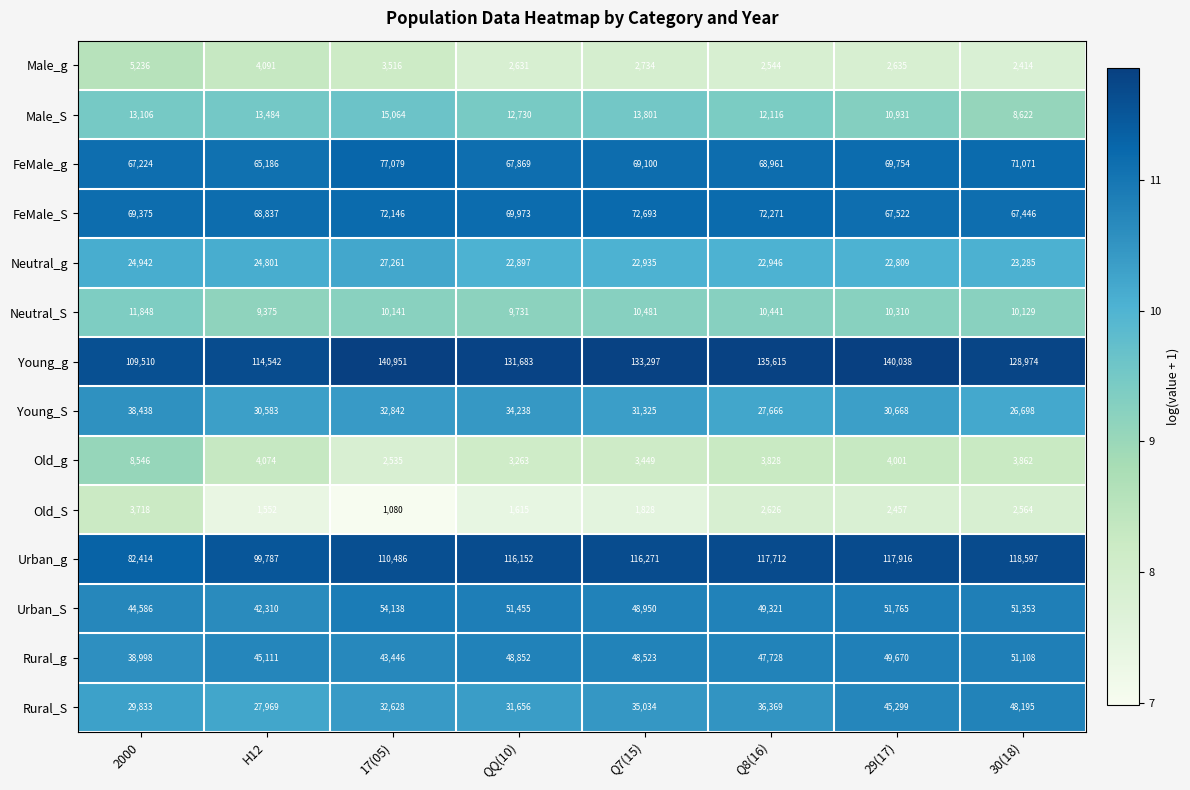

How many distinct data groups are displayed?

14